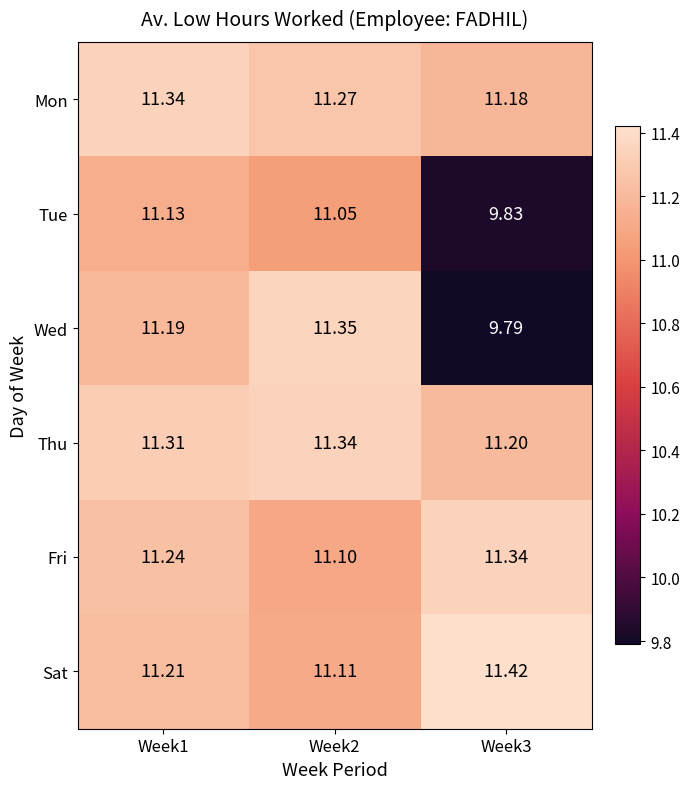

Which series has the largest total across all categories?

Thu